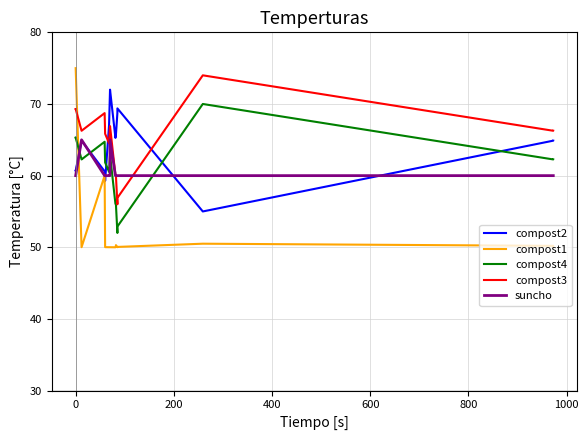

What is the label of the 17th point from the right?

200